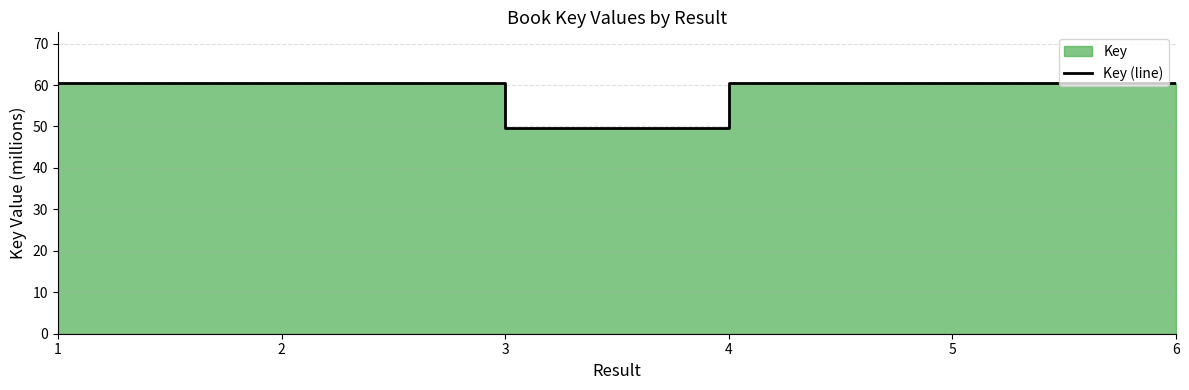

How many lines are shown in the chart?

1